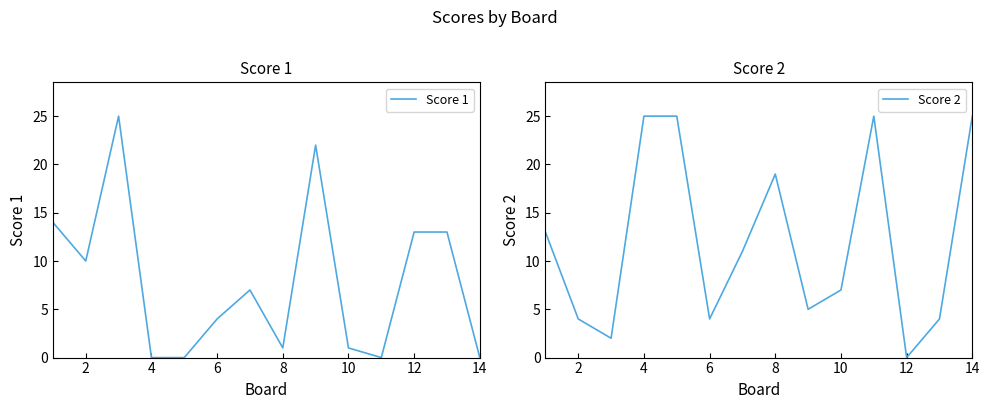

Read the Score 1 value at 12.

13